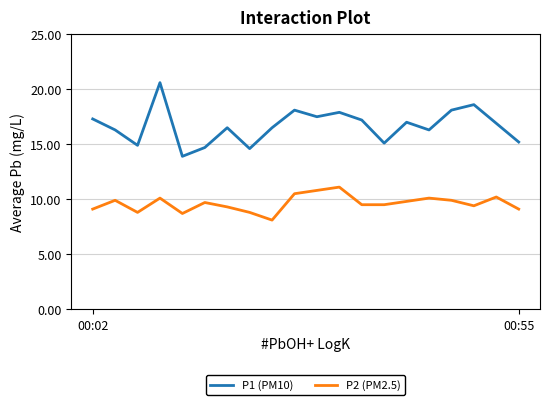

List the series in order of their overall mean, highest first.

P1 (PM10), P2 (PM2.5)